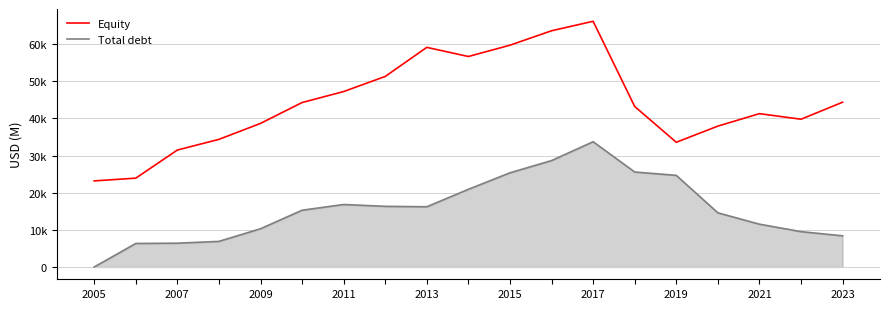

Reading right to left, what are all the values shown in this chart?

Equity: 44353	39773	41275	37920	33571	43204	66137	63586	59698	56654	59120	51286	47226	44267	38647	34353	31480	23912	23174
Total debt: 8391	9515	11526	14583	24666	25569	33717	28643	25354	20909	16211	16328	16822	15284	10295	6893	6408	6332	0